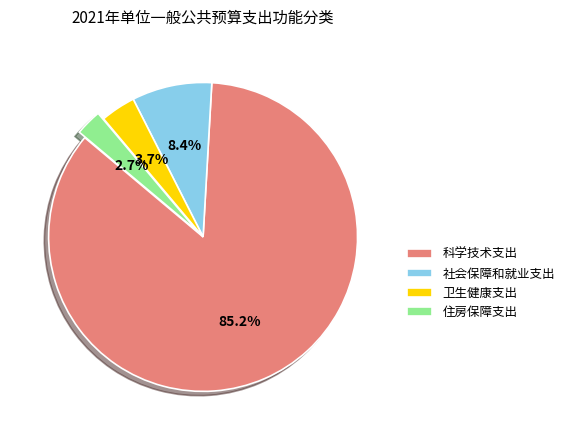

Rank the categories by value from highest to lowest.

科学技术支出, 社会保障和就业支出, 卫生健康支出, 住房保障支出